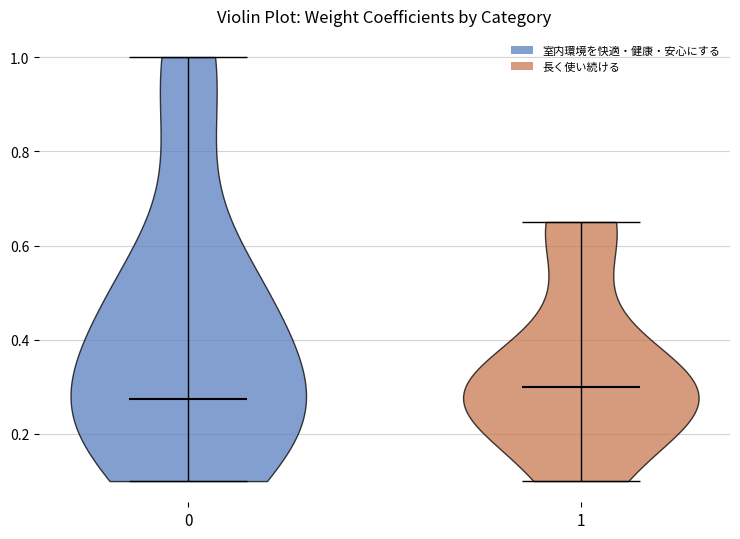

Reading left to right, read every violin against the y-axis: where its median line is, and the lowest and highest points it reaches. The values are not printed on the chart, so give them approximately, as read against the axis.

0: median line 0.28, lowest point 0.10, highest point 1.00
1: median line 0.30, lowest point 0.10, highest point 0.66